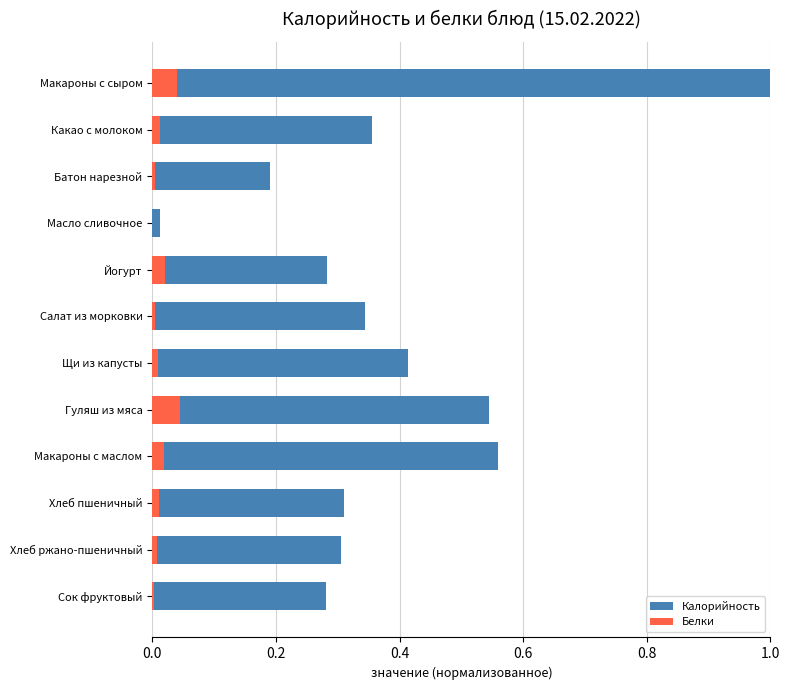

True or false: Калорийность has a value of 0.1 at Щи из капусты.

False